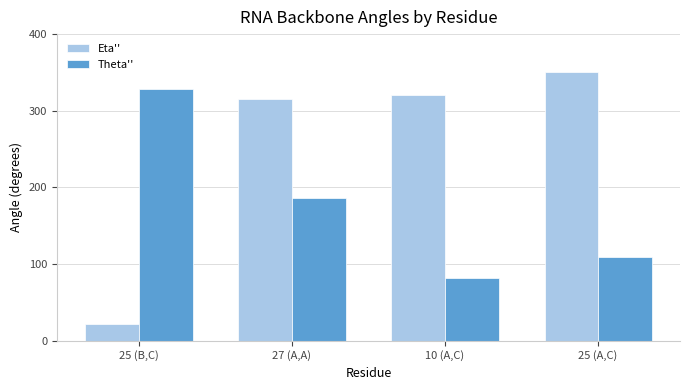

Which series has the widest spread of values?

Eta''